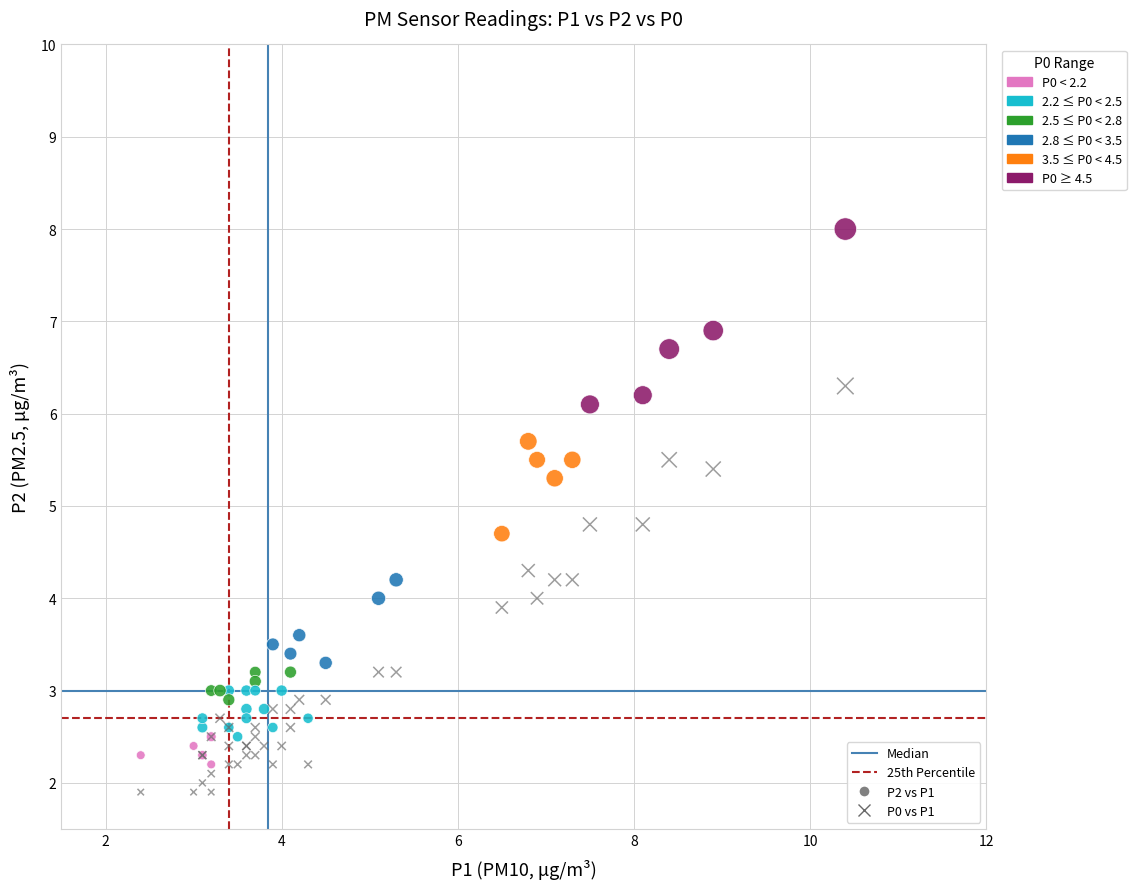

Which series has the widest spread of Y values?

P2 vs P1